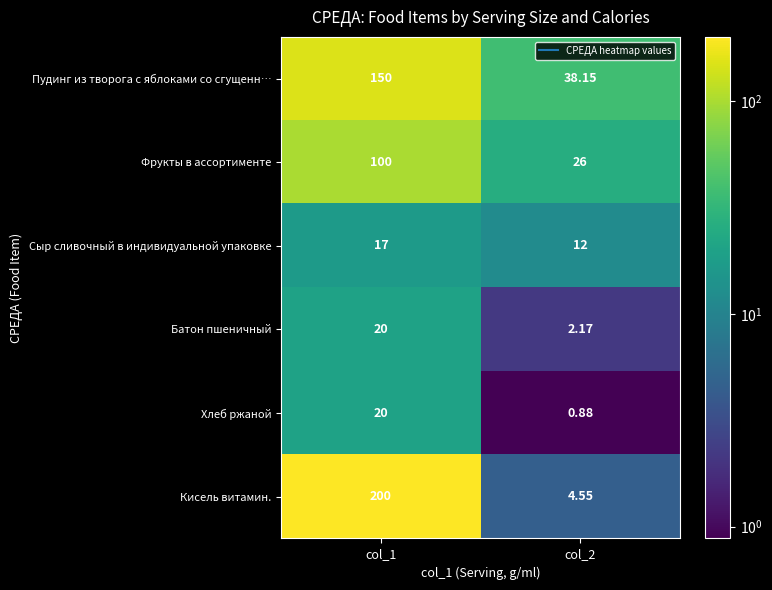

At which category is the sum across all series the highest?

col_1